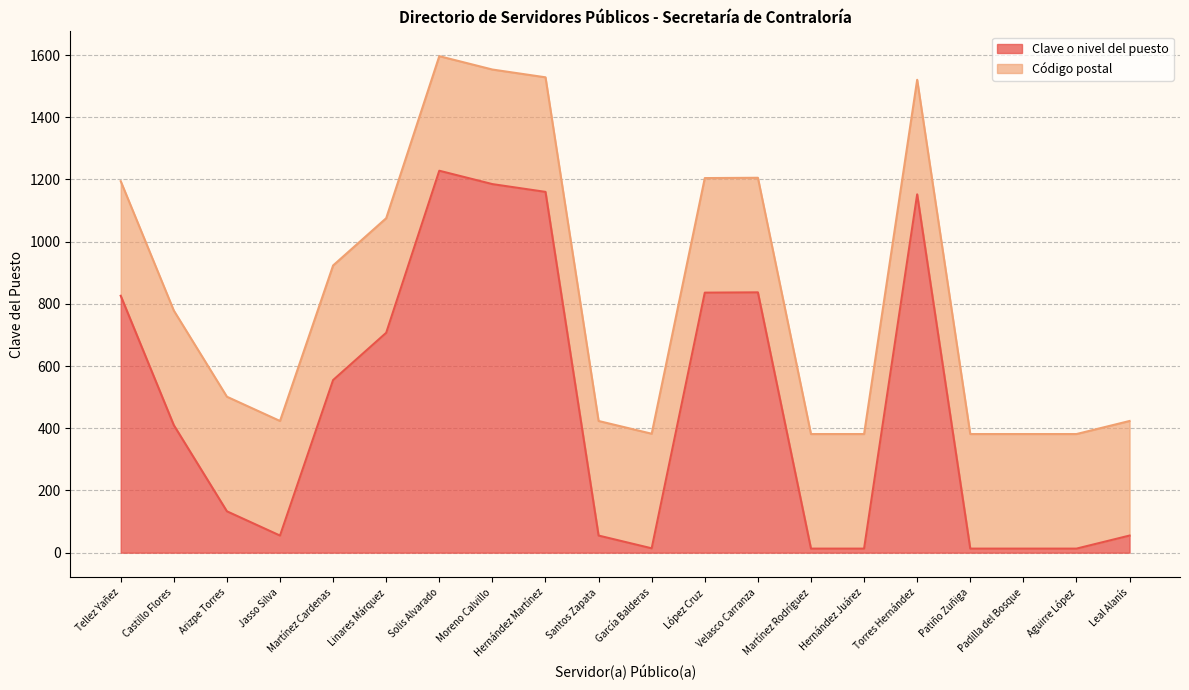

What is the difference between the maximum and minimum values?

1215